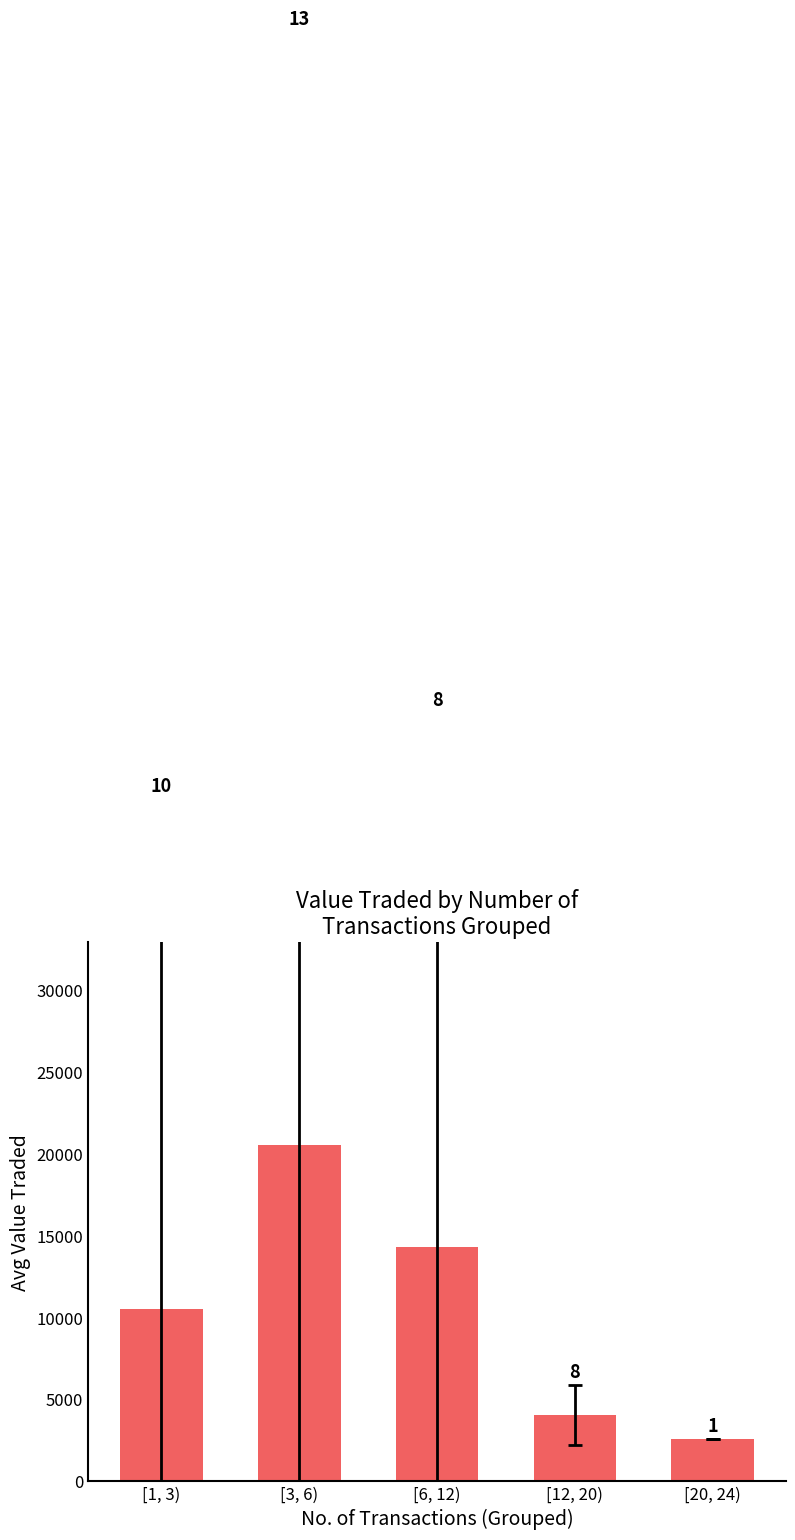

Reading left to right, extract all data points from this chart.

[1, 3)=10541.2	[3, 6)=20587.3	[6, 12)=14321.4	[12, 20)=4035.5	[20, 24)=2566.0